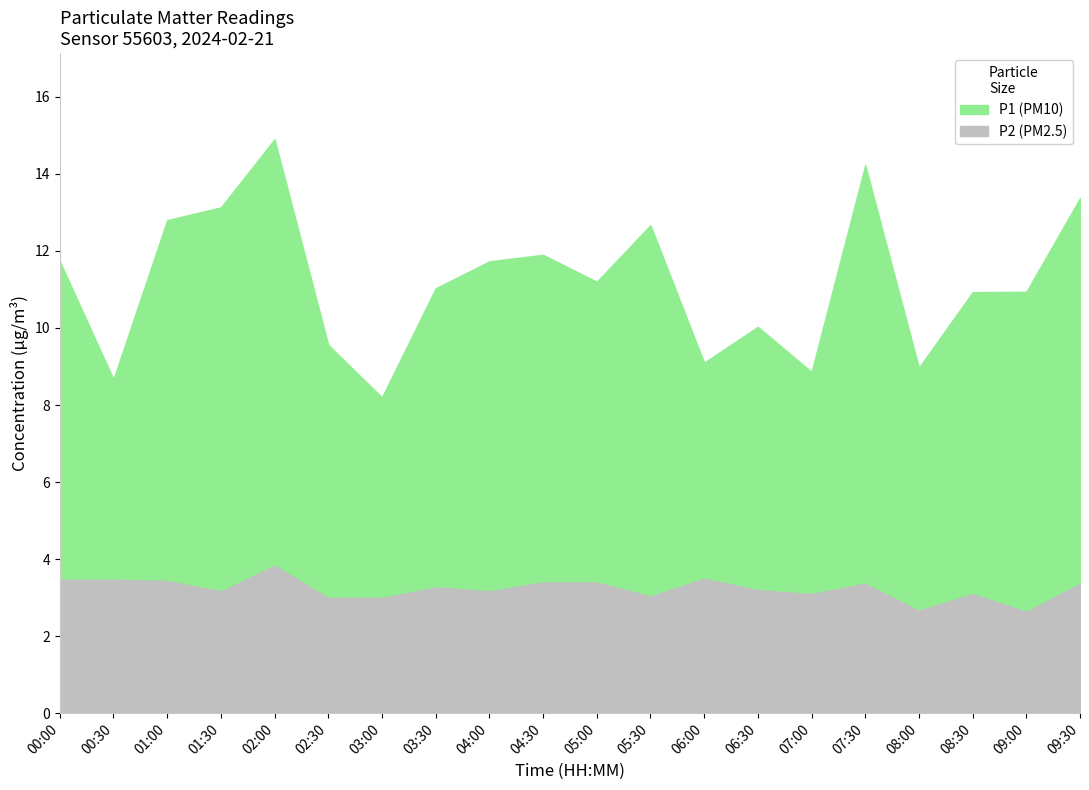

True or false: P1 and P2 intersect in this chart.

False